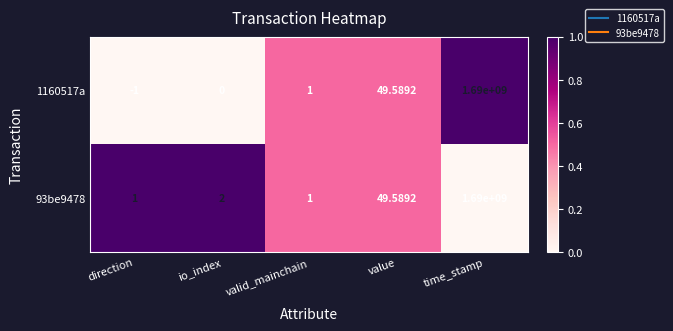

What is the total value across all series at value?

99.2